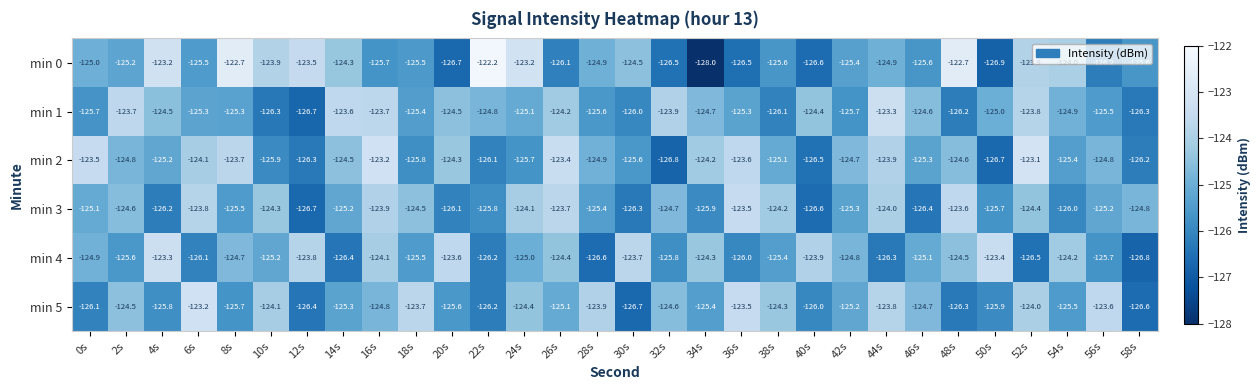

What is the sum of all min 4 values?

-3751.8